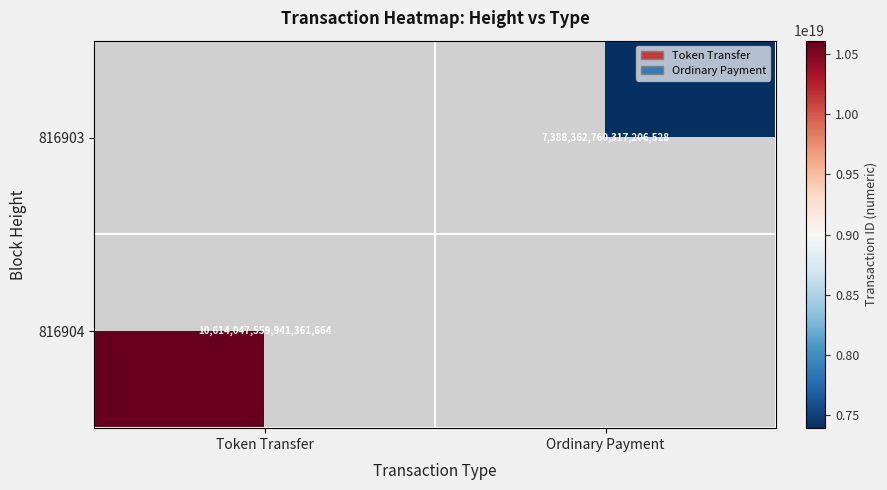

Is it true that 816904 equals 10614047559941361664 at Token Transfer?

True